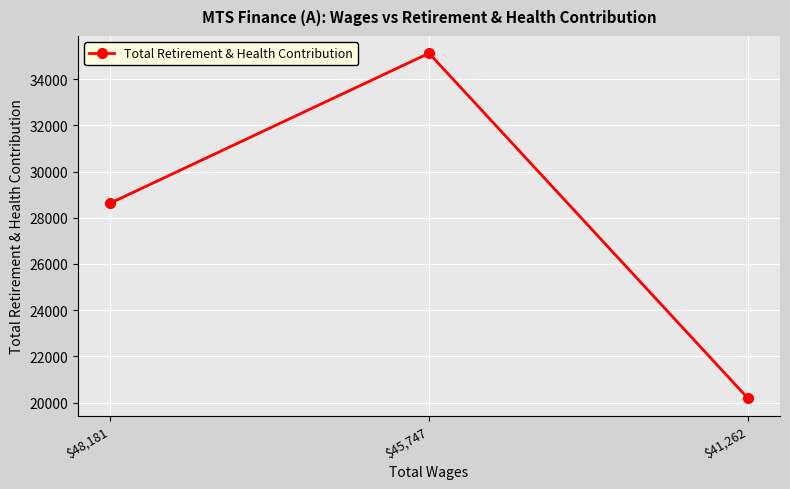

What is the difference between the values at $45,747 and $41,262?

14941